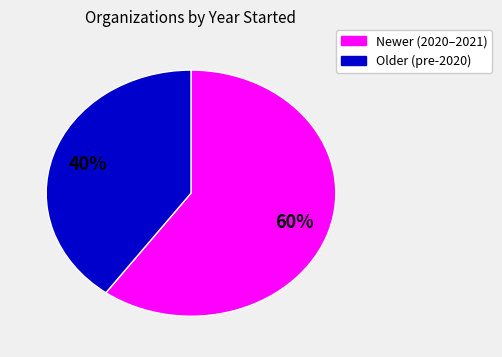

Is there a majority slice in this chart?

Yes